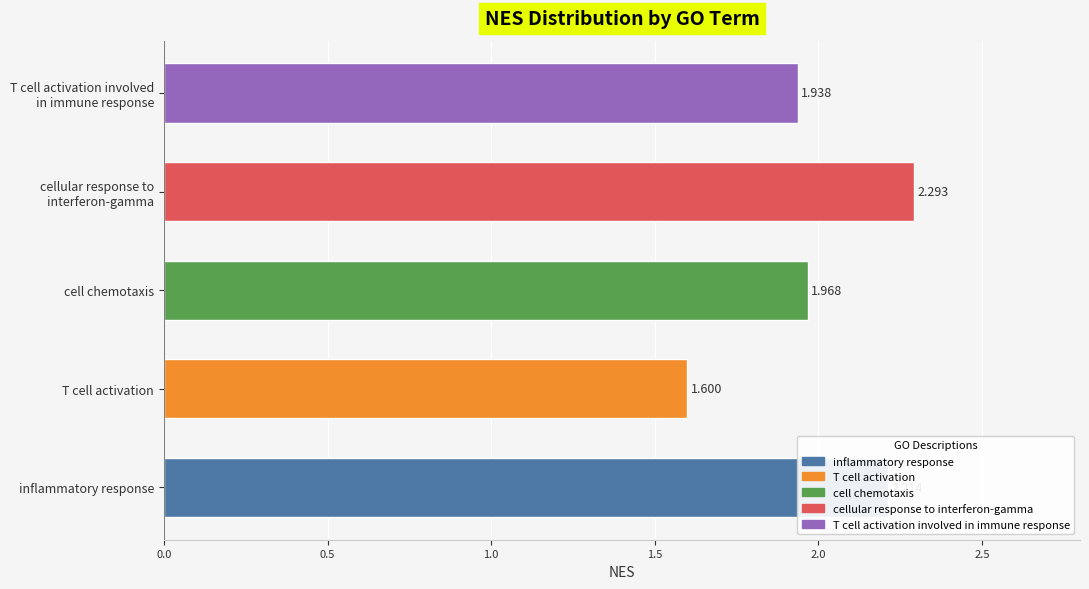

Where is the data nearest to the value 1?

T cell activation